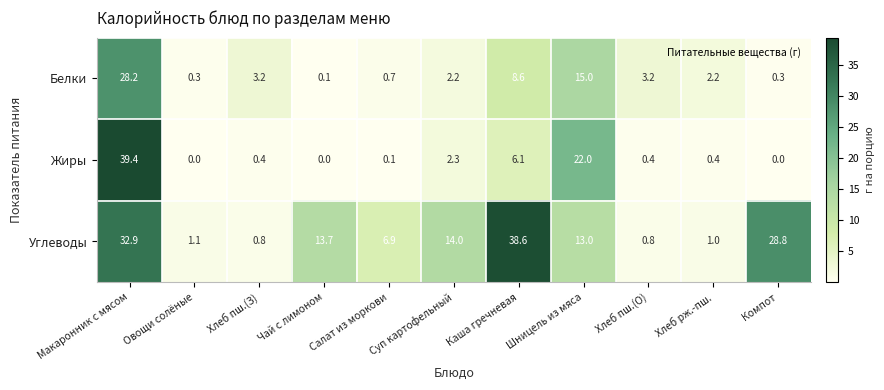

Rank the series at Каша гречневая from lowest to highest value.

Жиры, Белки, Углеводы